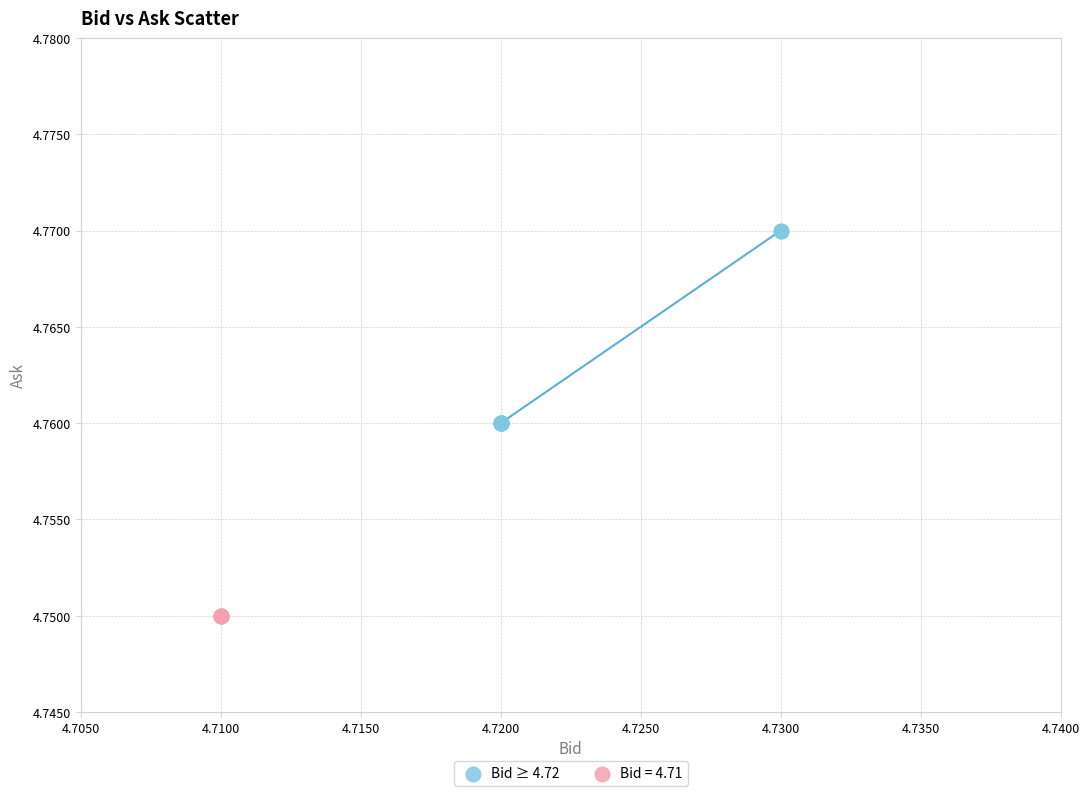

Which series reaches the minimum Y coordinate?

Bid = 4.71